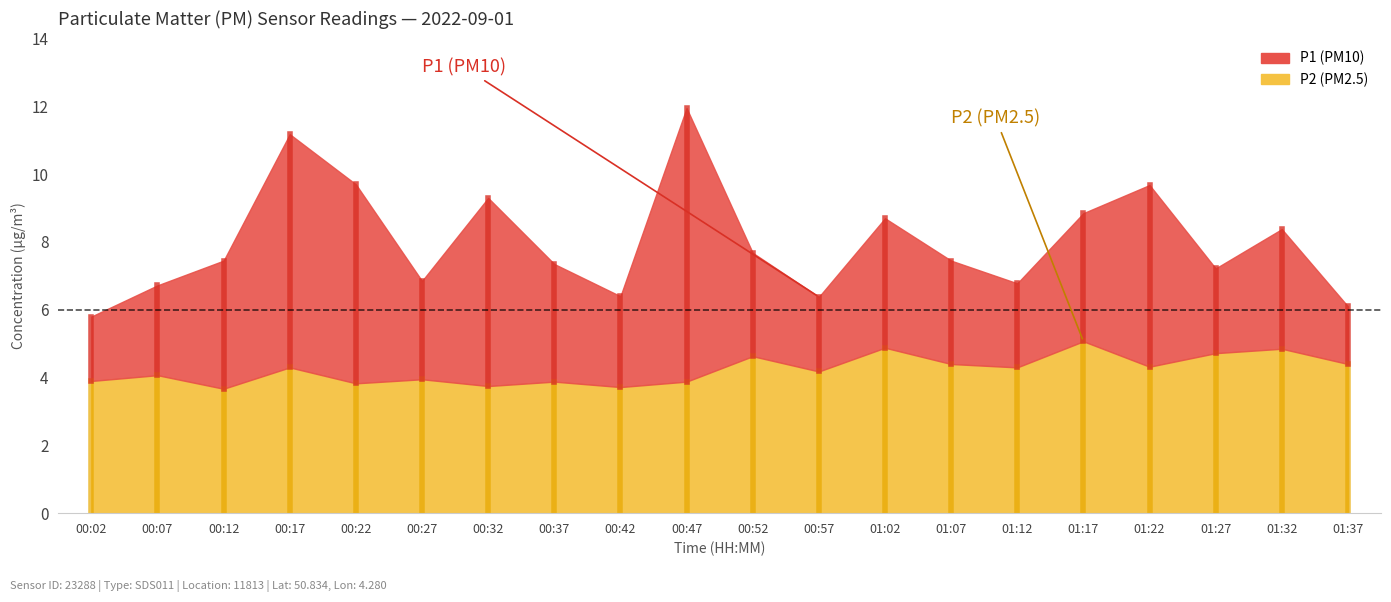

What is the difference between the maximum and second lowest values in the P1 series?

5.8